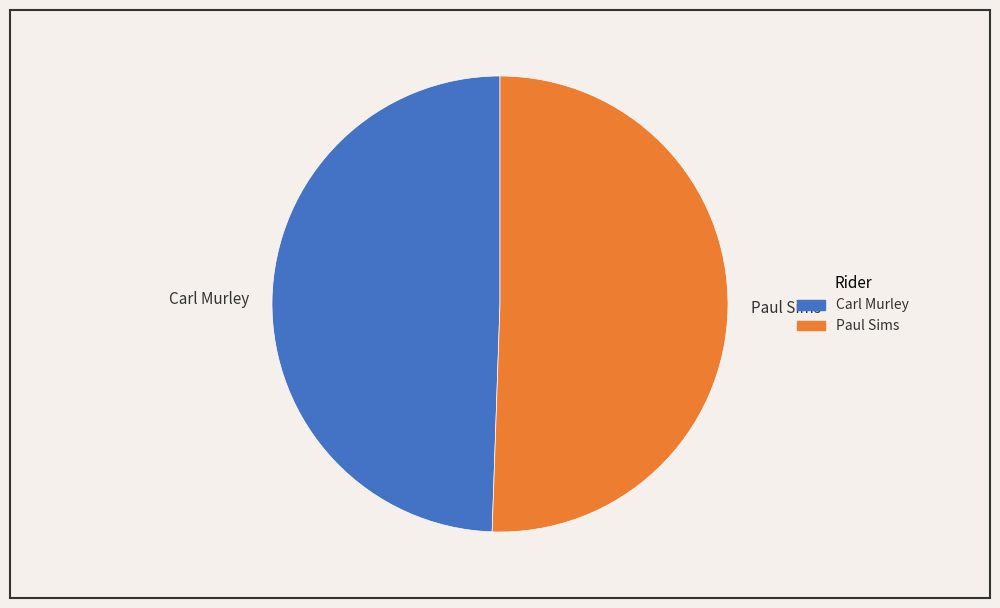

What is the largest slice in the pie chart?

Paul Sims